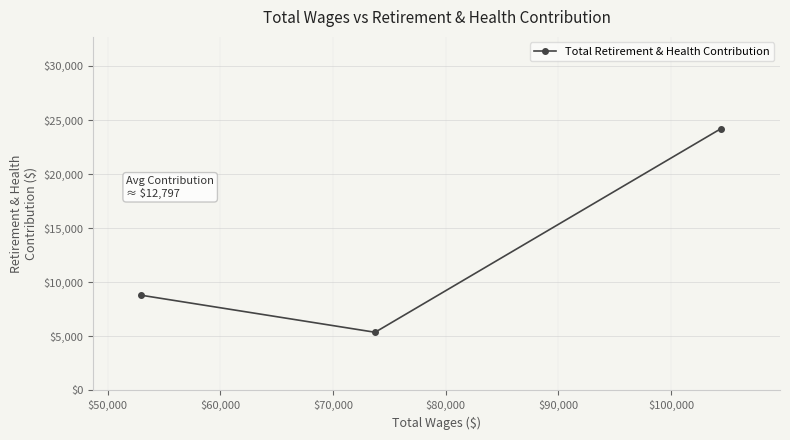

What is the sum of all values?

38392